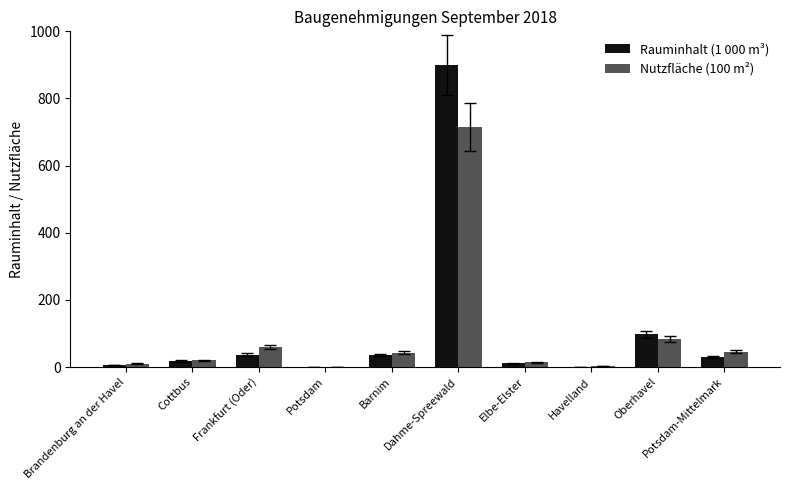

At which category is the sum across all series the highest?

Dahme-Spreewald